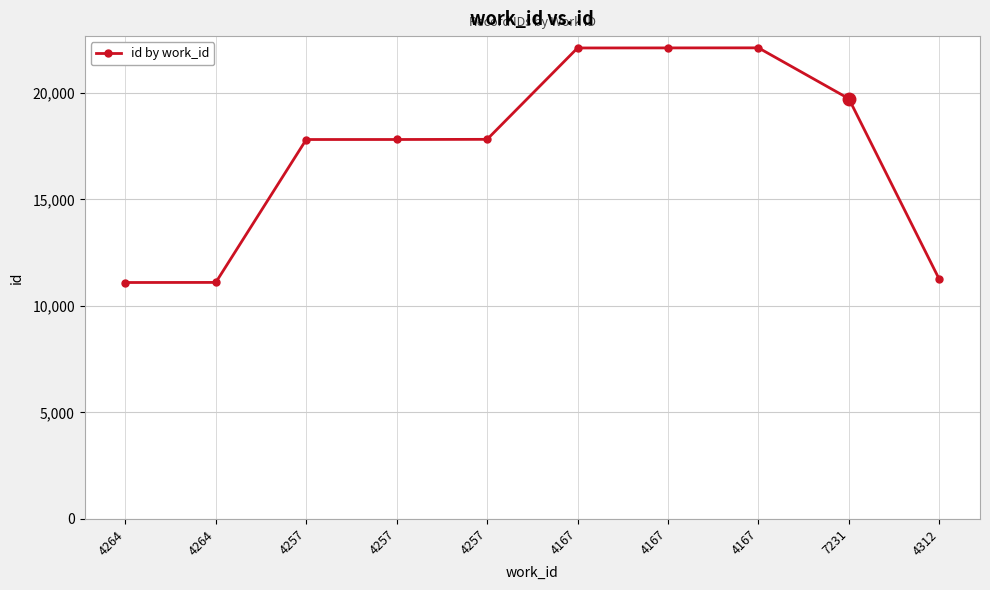

Does the chart have visible grid lines?

Yes